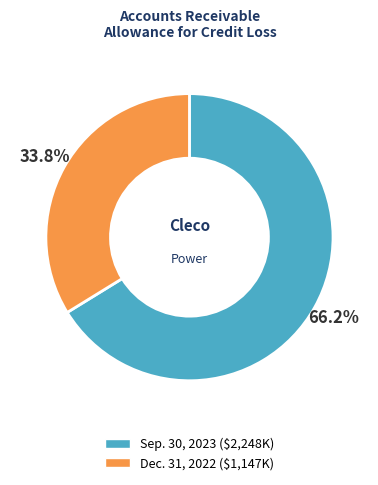

Is there a majority slice in this chart?

Yes